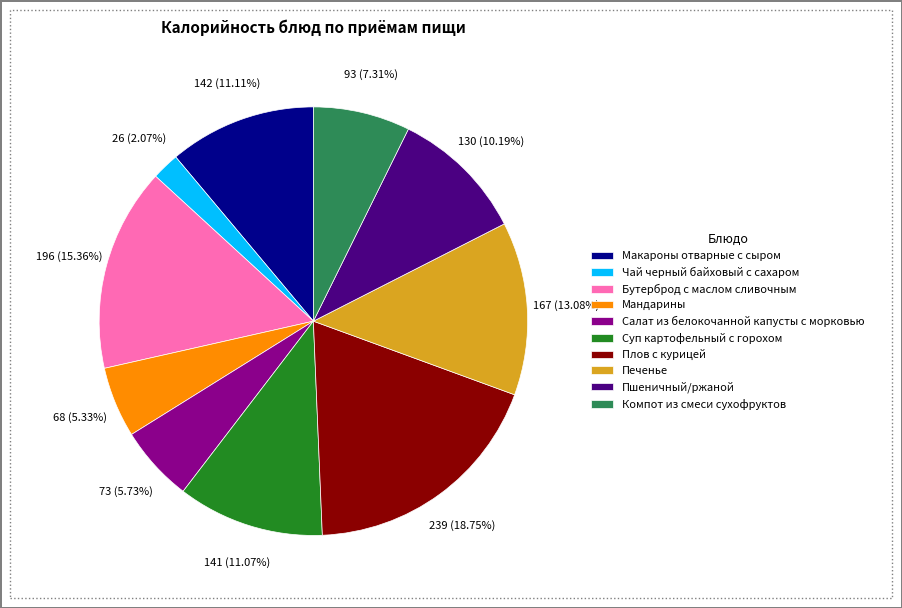

To the nearest percent, what is the combined percentage of Суп картофельный с горохом and Макароны отварные с сыром?

22%